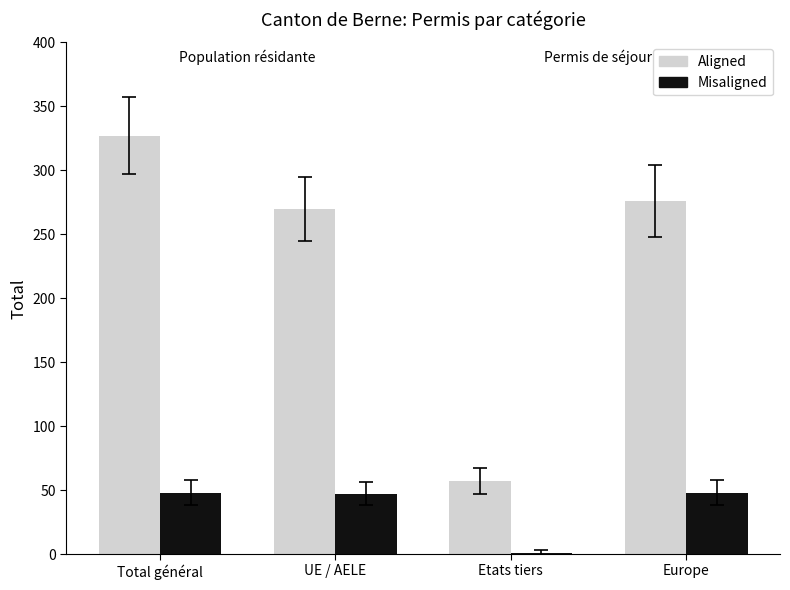

True or false: Misaligned has a value of 48 at Europe.

True